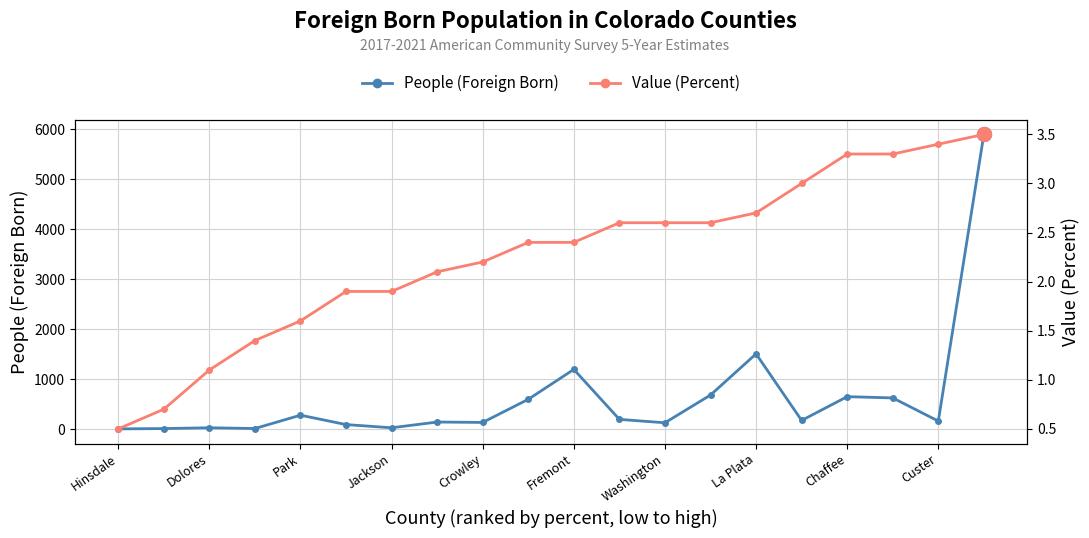

True or false: People (Foreign Born) has more than 1 interior local peaks.

True